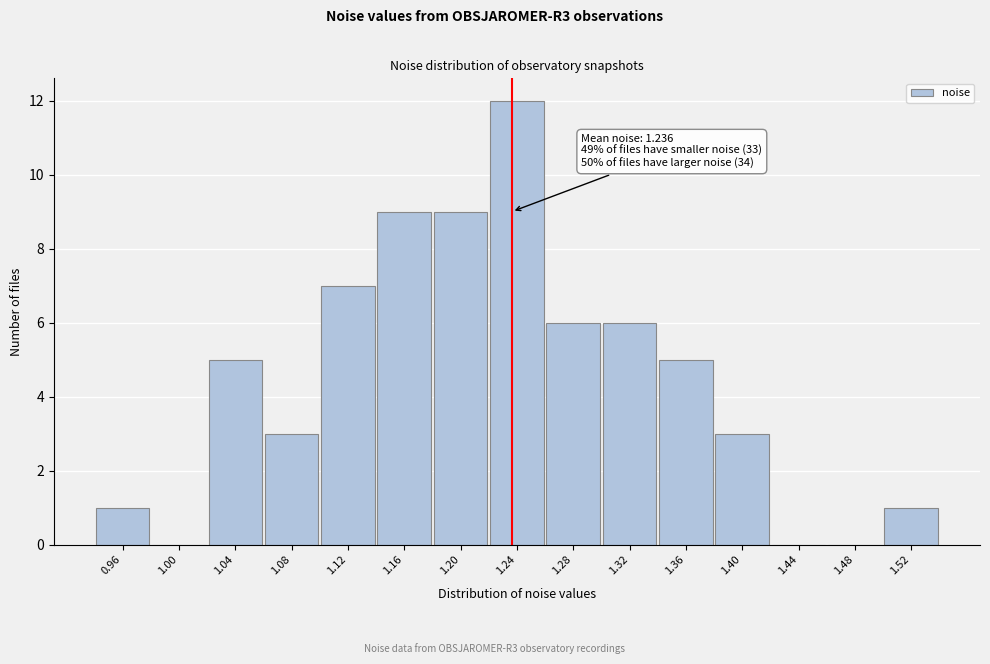

Reading left to right, transcribe all the data shown in this chart.

0.96=1	1.00=0	1.04=5	1.08=3	1.12=7	1.16=9	1.20=9	1.24=12	1.28=6	1.32=6	1.36=5	1.40=3	1.44=0	1.48=0	1.52=1